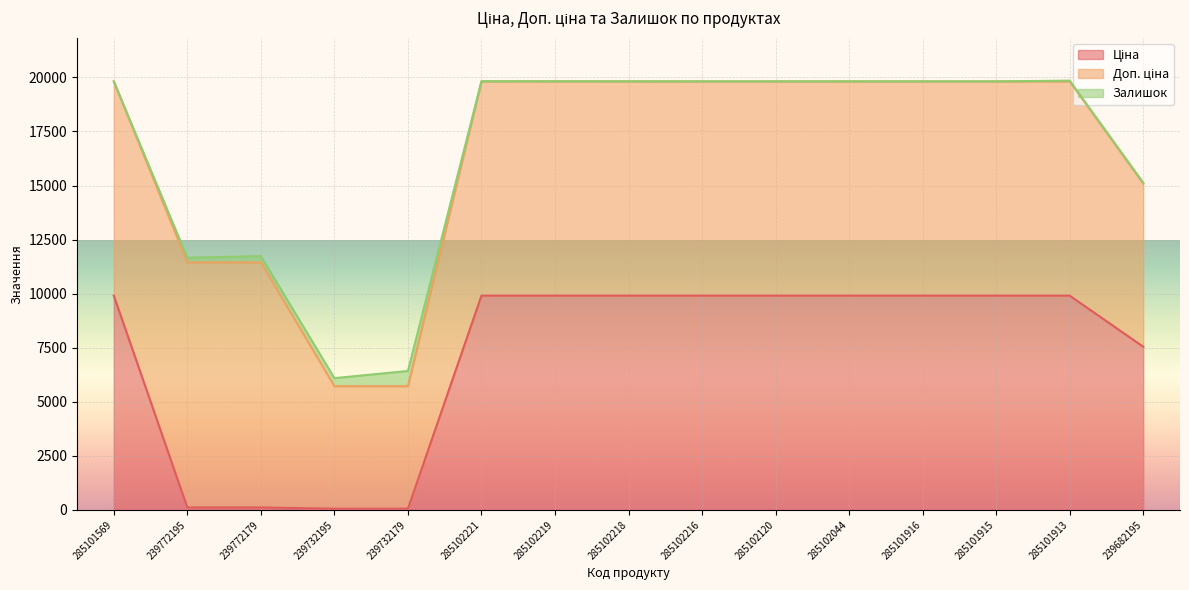

What is the difference between the highest and lowest values at 239732195?

5610.3